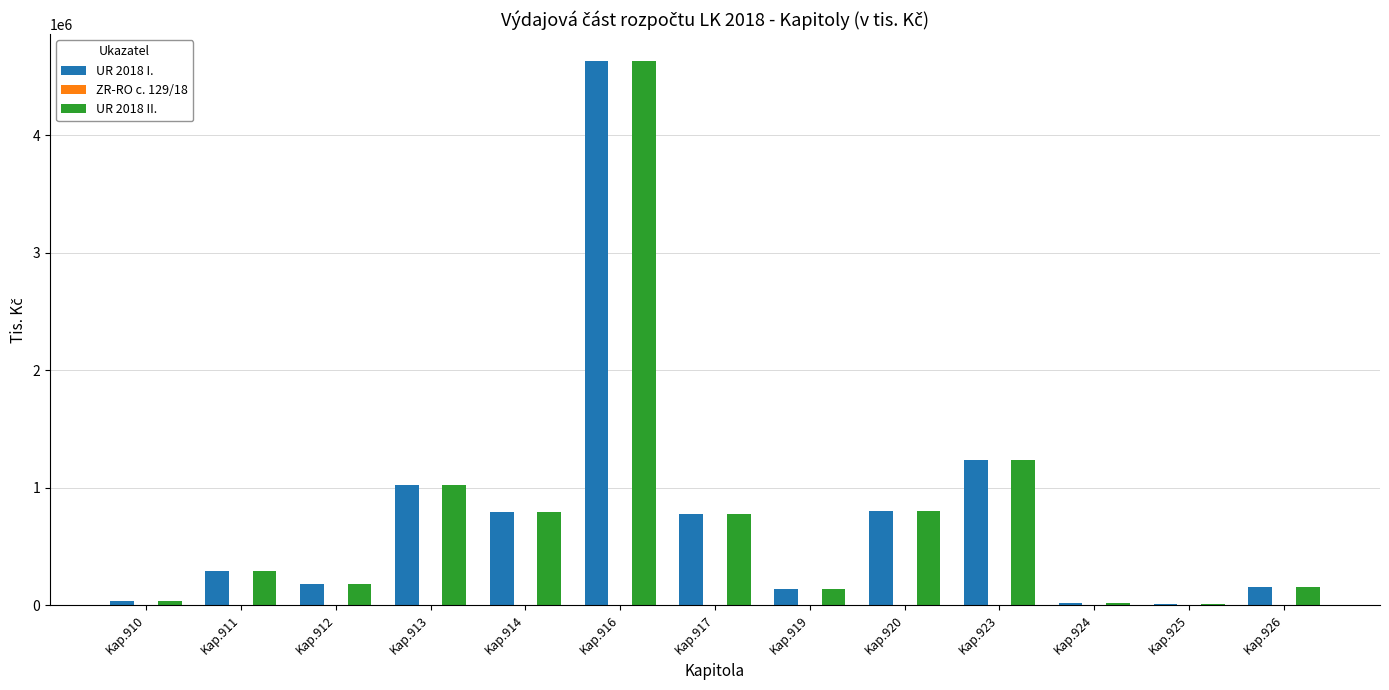

At which category is the sum across all series the highest?

Kap.916